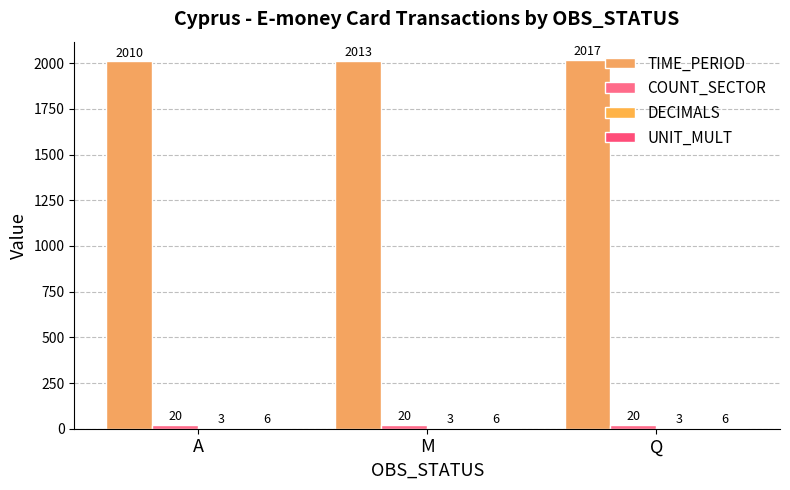

How many groups of bars are there?

3